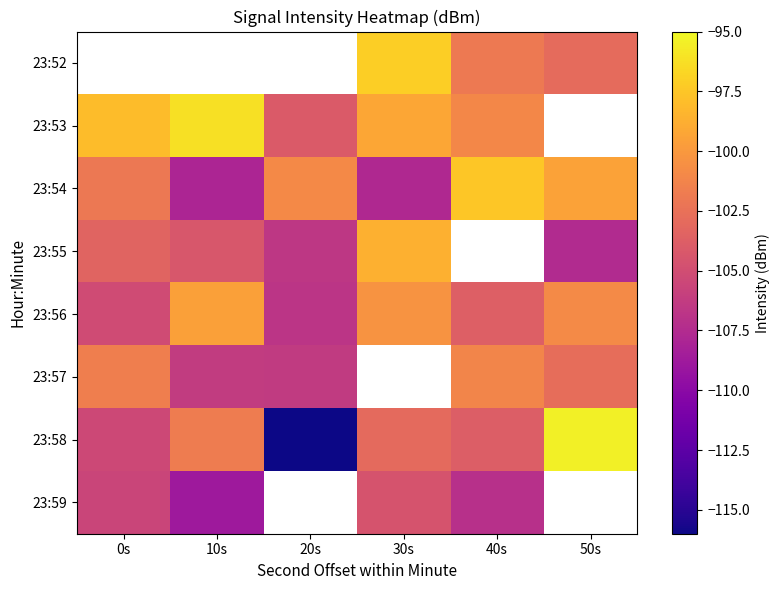

The 23:57 series shows -102.7 at 50s. True or false?

True